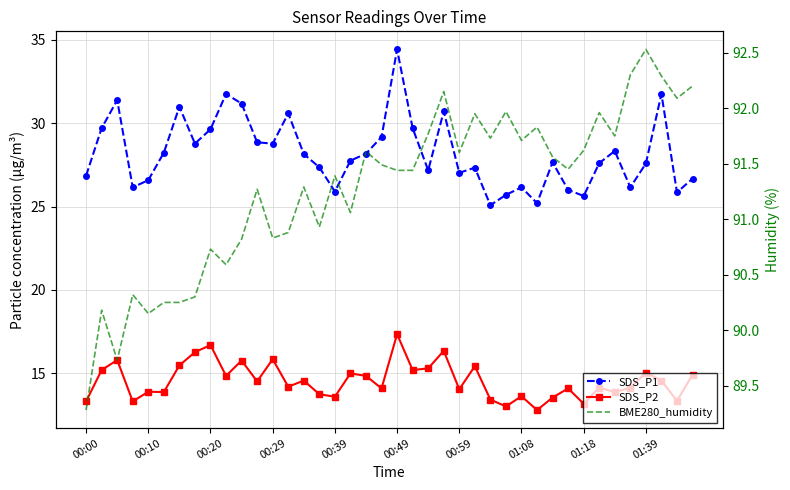

True or false: BME280_humidity and SDS_P1 cross at least once.

False